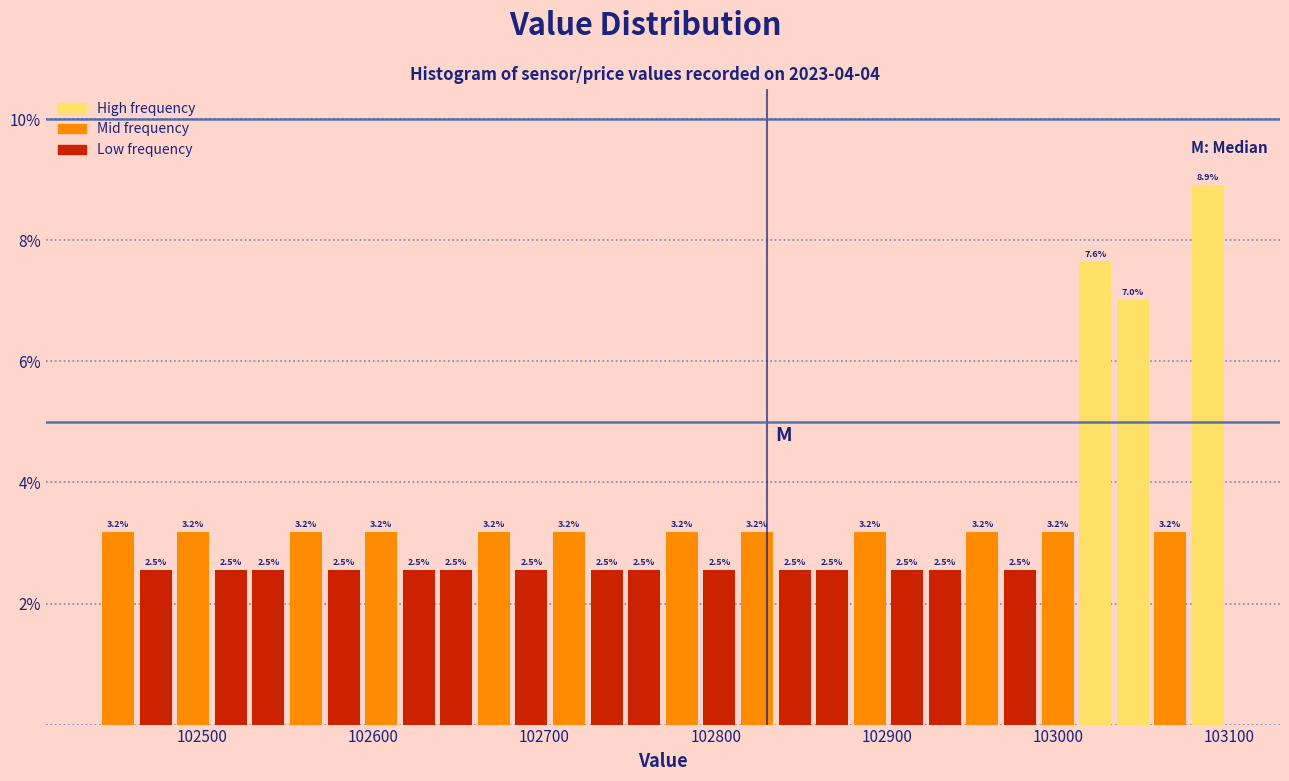

Around what value on the x-axis is the tallest bar? Give the approximate position of its centre, as read against the axis.

103090